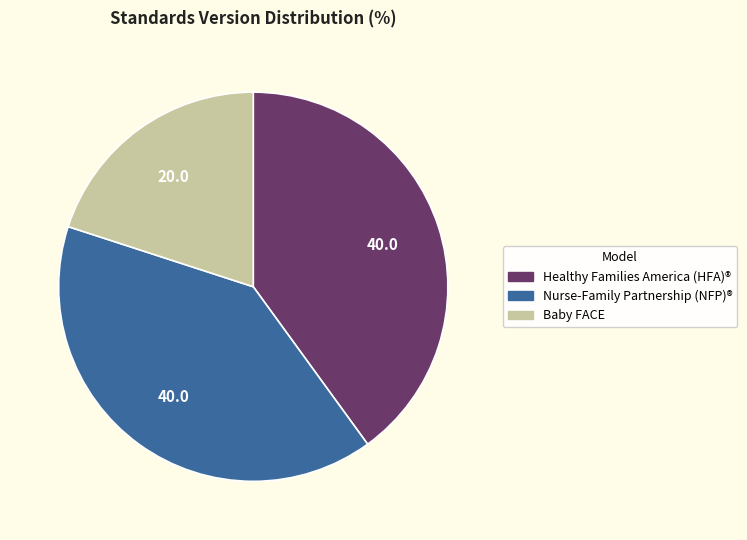

Do Healthy Families America (HFA)® and Nurse-Family Partnership (NFP)® together represent more than half of the pie?

Yes